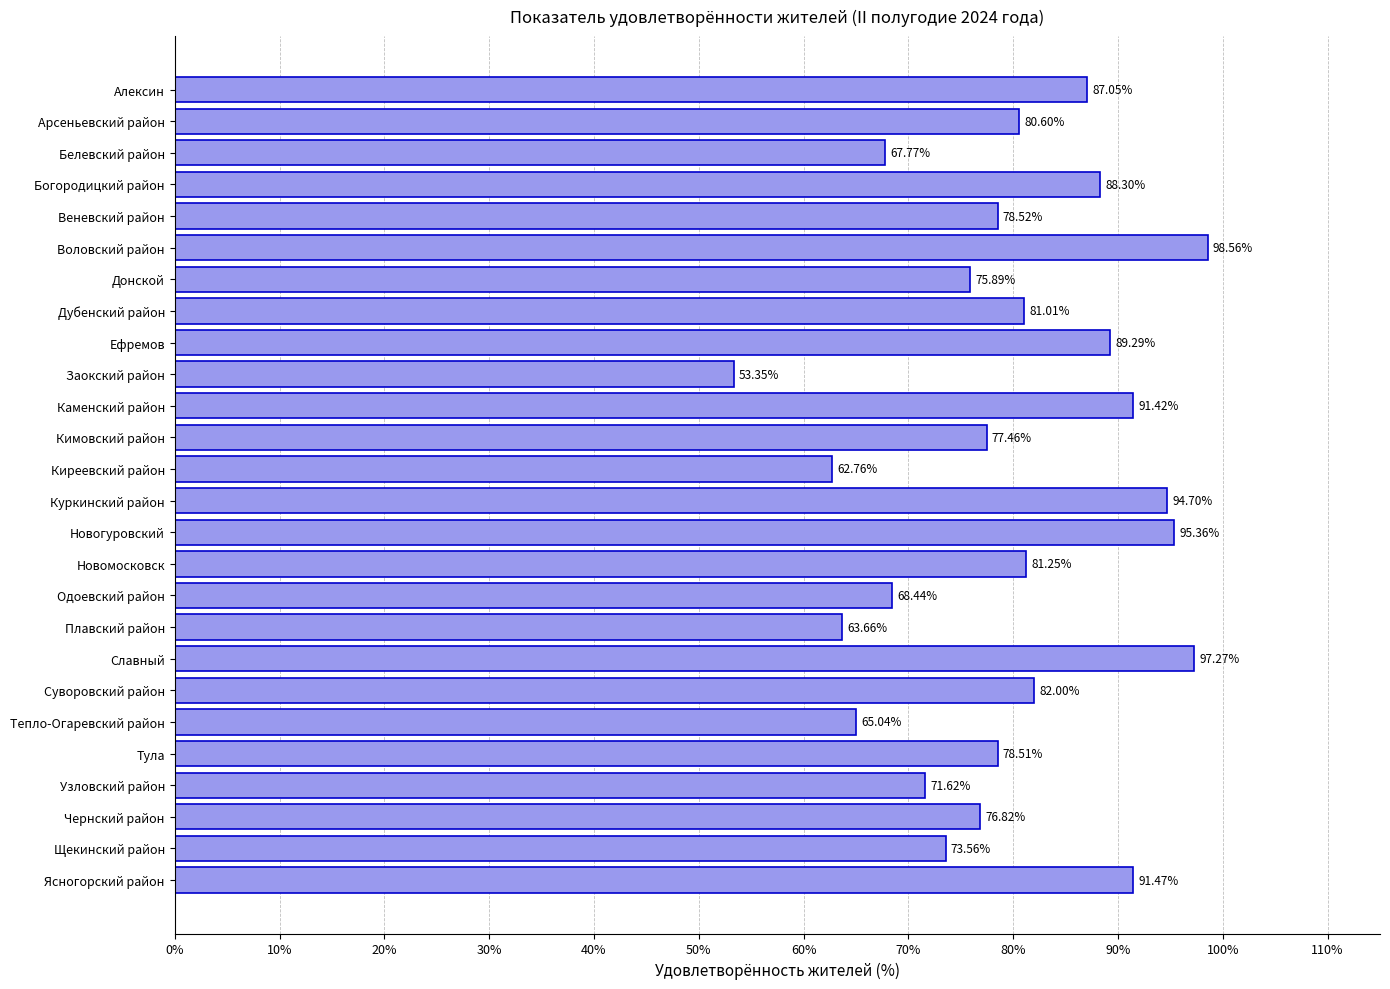

What is the sum of the values at Заокский район and Богородицкий район?

141.7